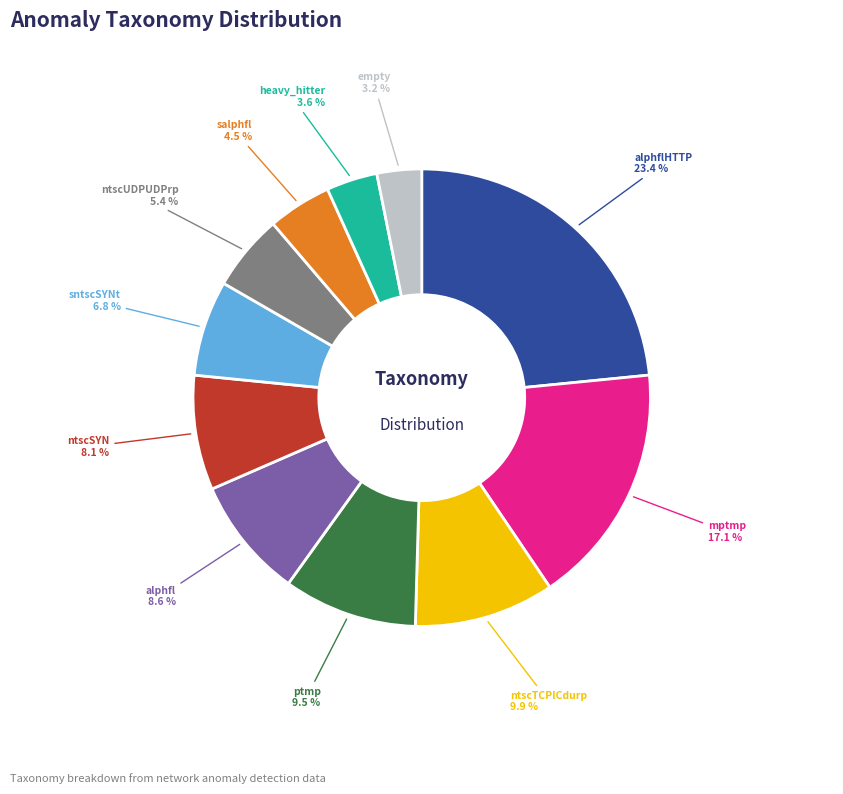

Which category has the biggest portion of the pie?

alphflHTTP